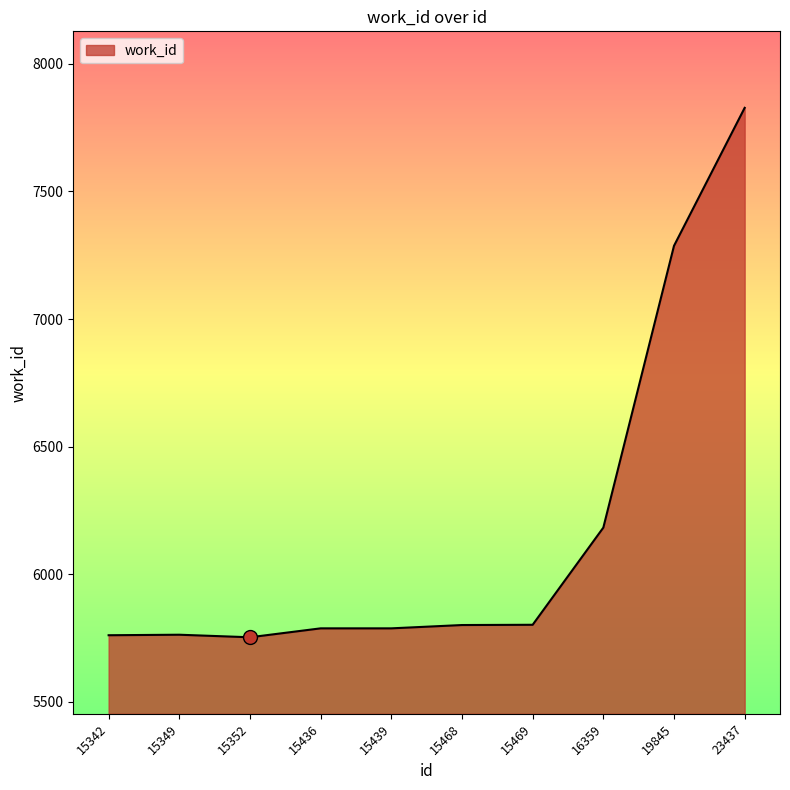

True or false: the data shows 8475 at 15439.

False